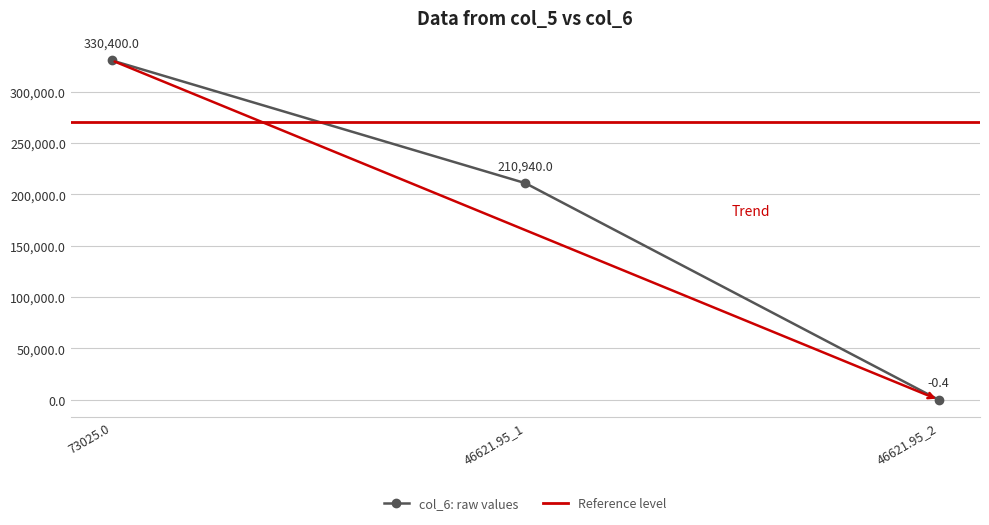

Where is col_6: raw values nearest to the value 165199?

46621.95_1